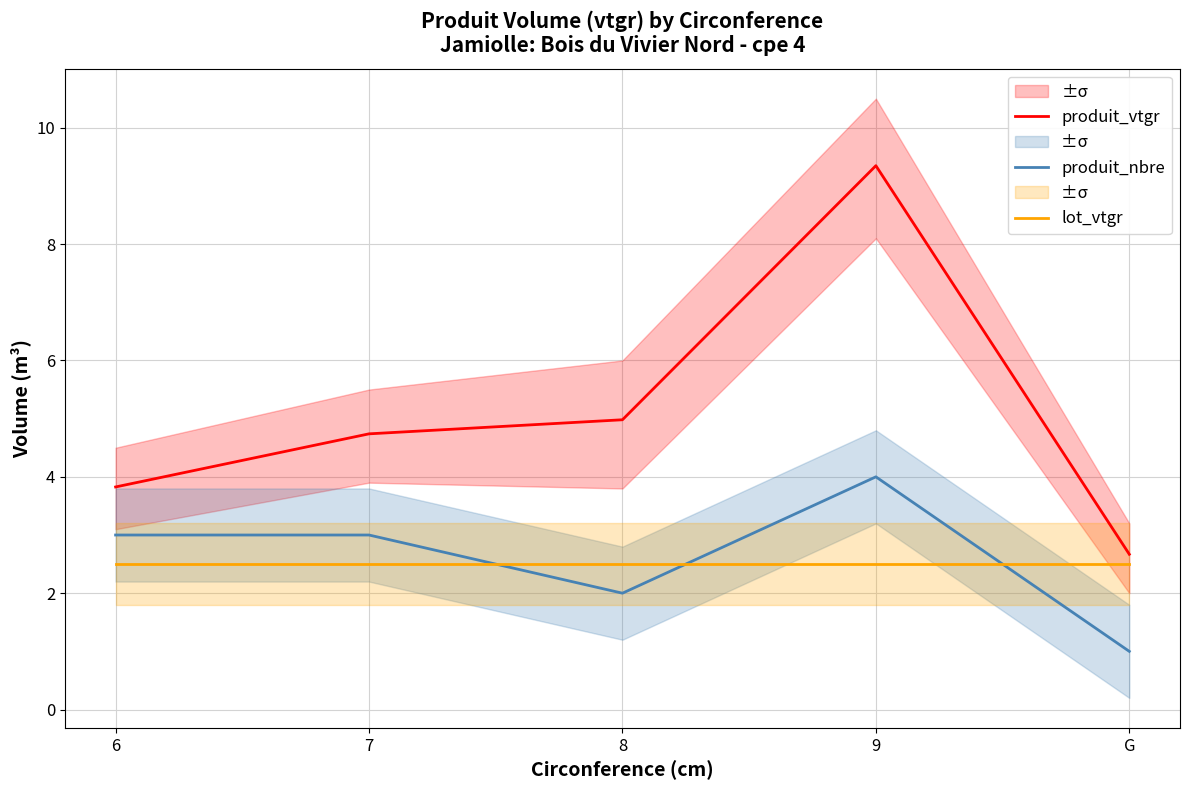

Which category has the highest value in the produit_vtgr series?

9